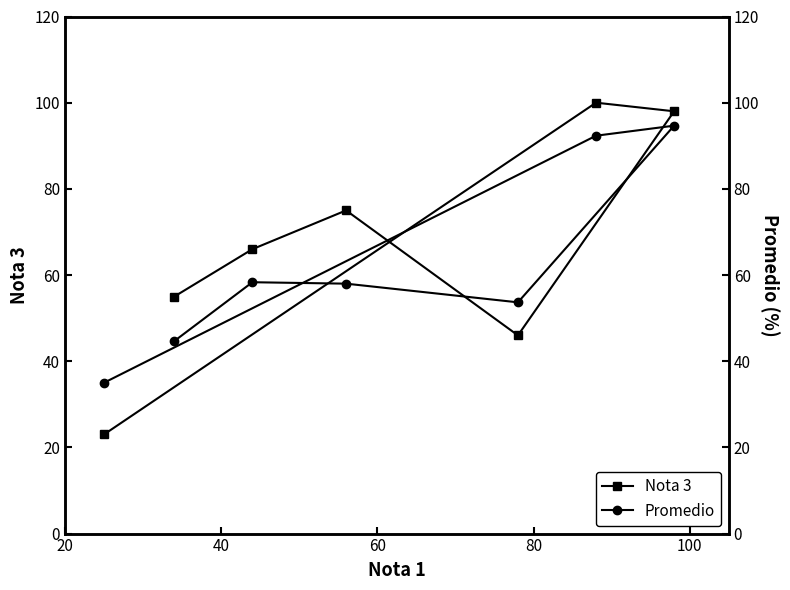

True or false: Promedio and Nota 3 intersect in this chart.

True